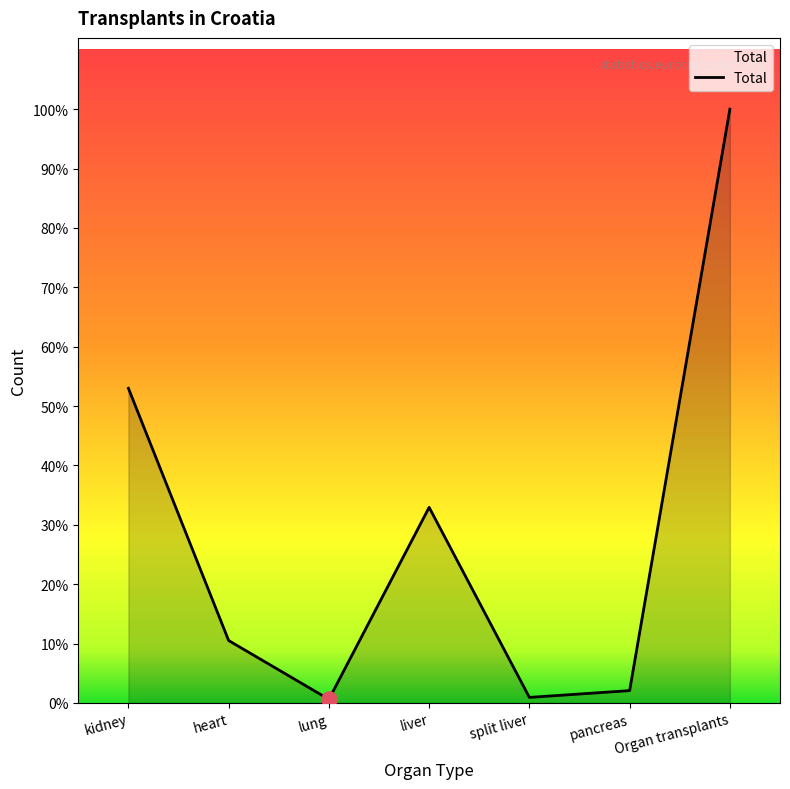

Is this an area chart (filled region under the line)?

Yes